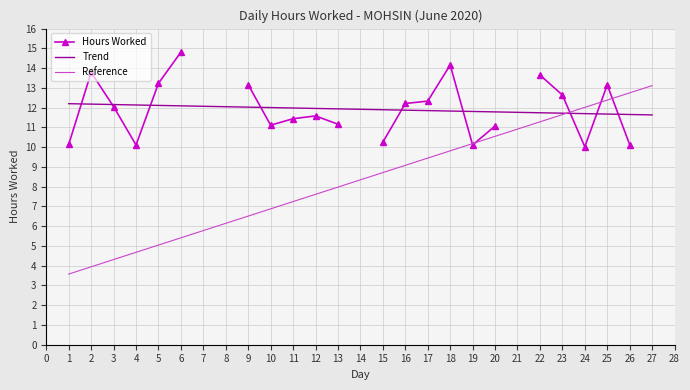

The value of Trend at 20 is 20.0. True or false?

False